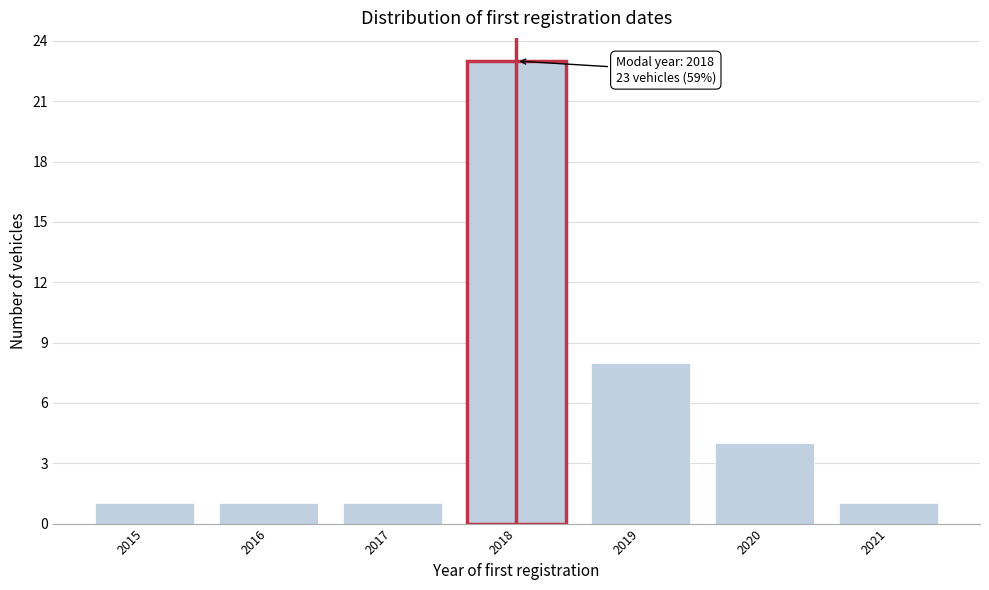

Reading left to right, what are all the values shown in this chart?

1	1	1	23	8	4	1